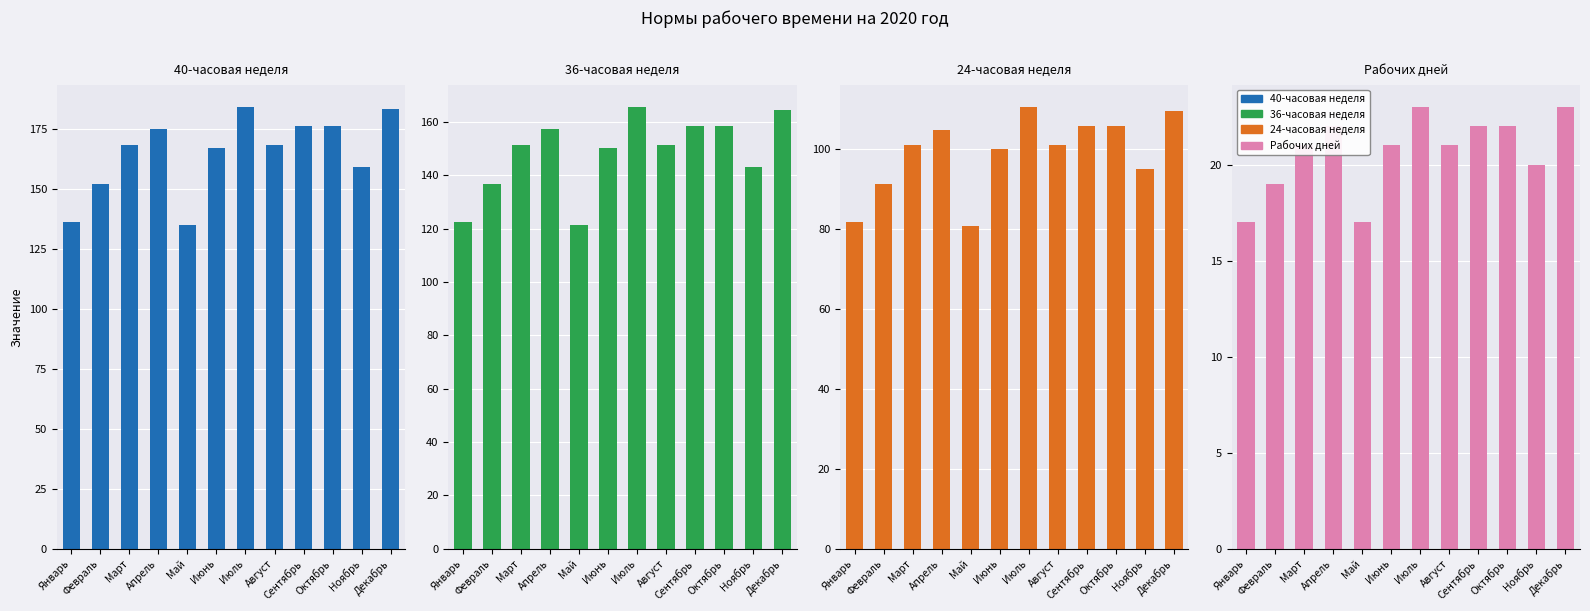

How many data points does each series have?

12